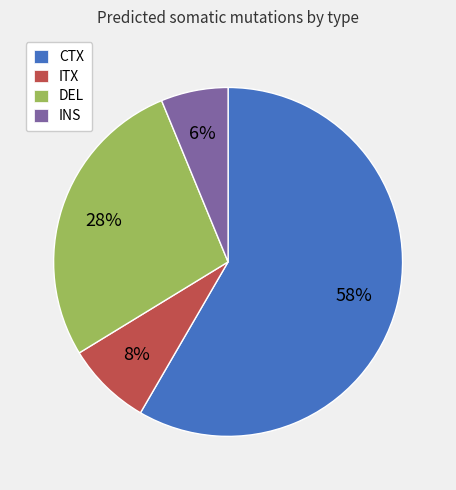

Which has a higher value, INS or DEL?

DEL